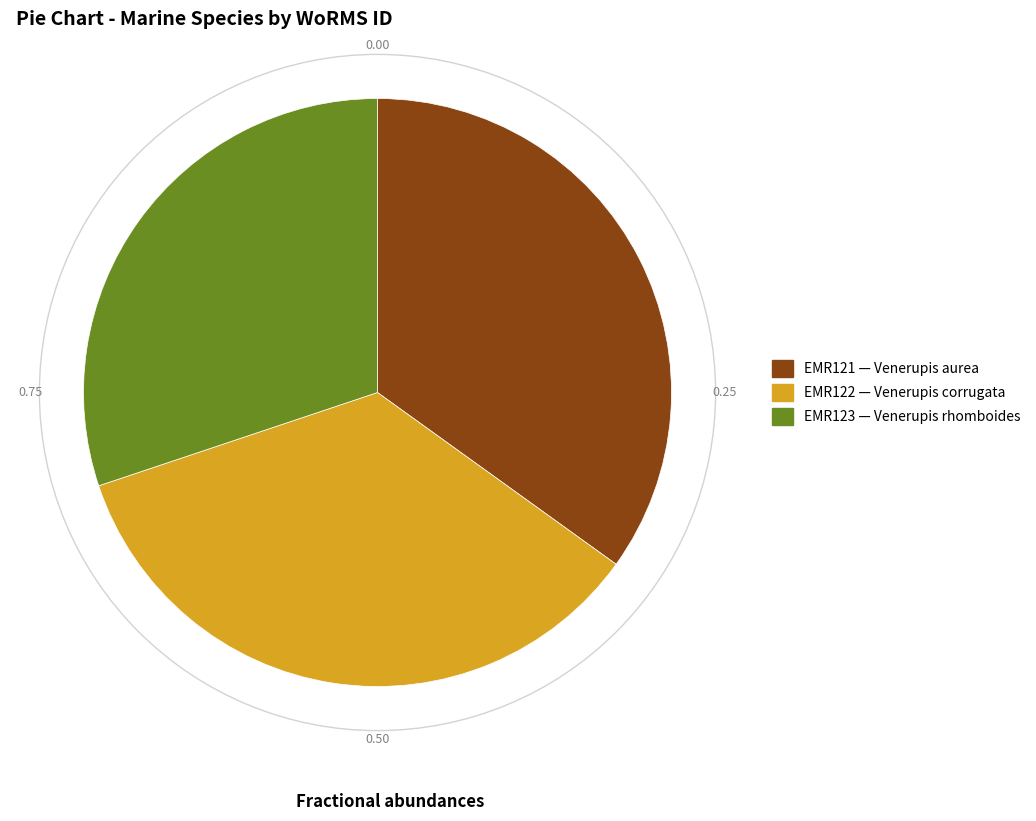

Is there a majority slice in this chart?

No